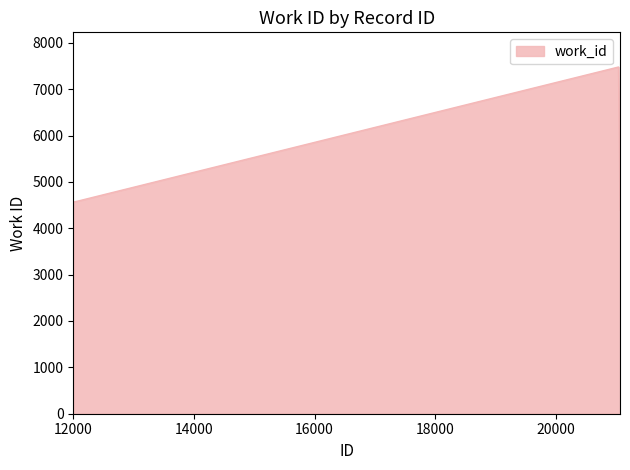

What is the difference between the maximum and minimum values?

3085